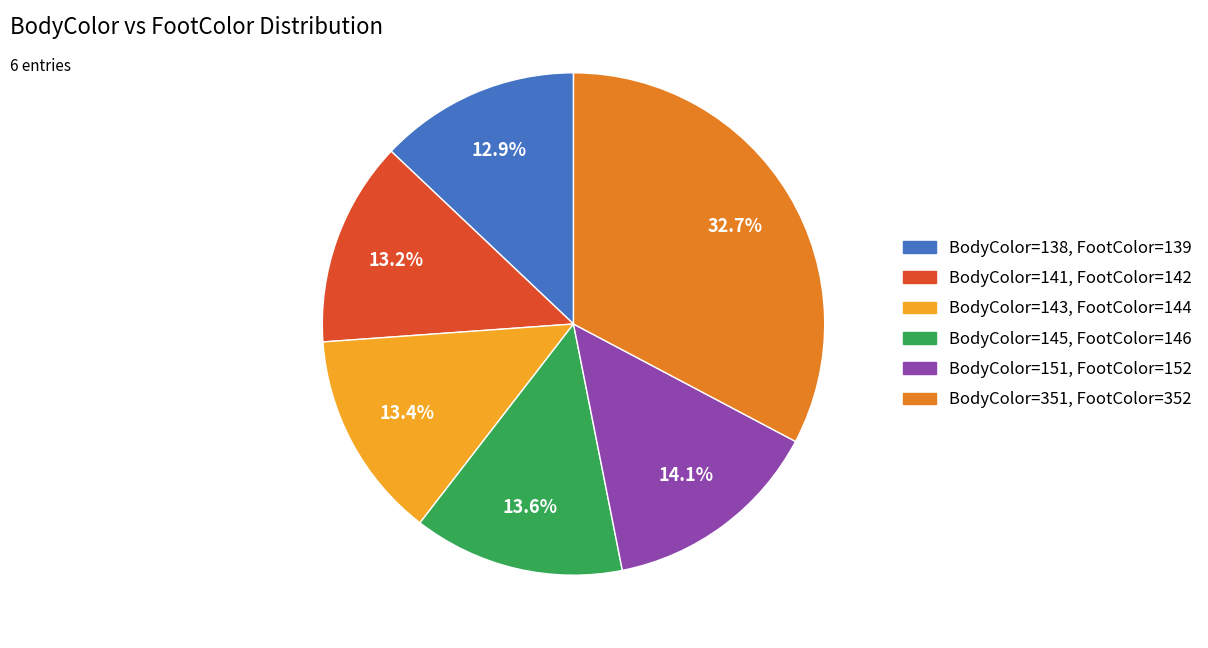

Does BodyColor=138, FootColor=139 account for over 50% of the chart?

No